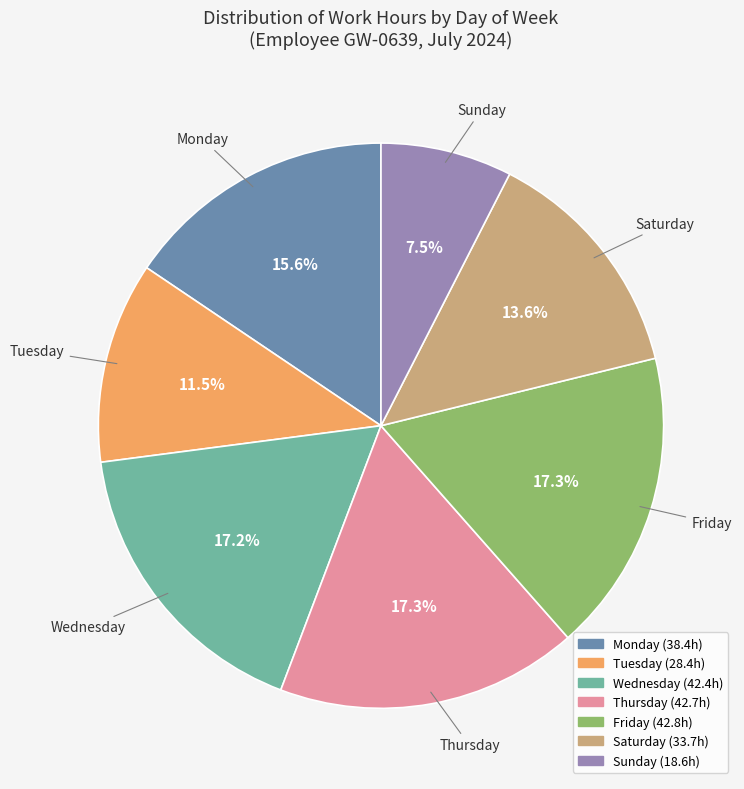

How many slices are in this pie chart?

7